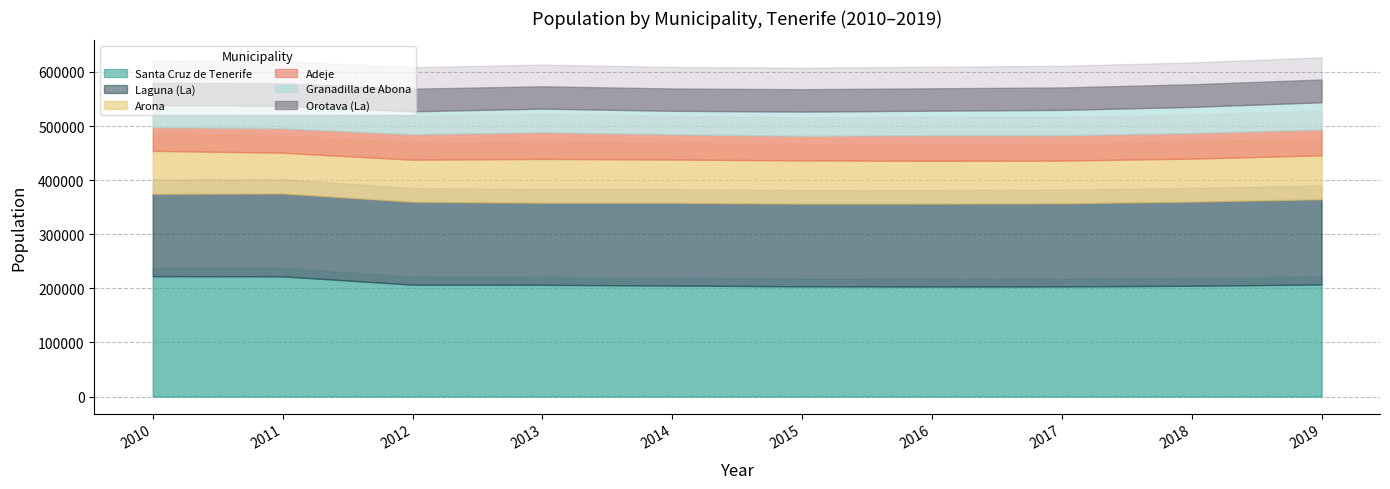

How many interior local peaks does the Granadilla de Abona series have?

1